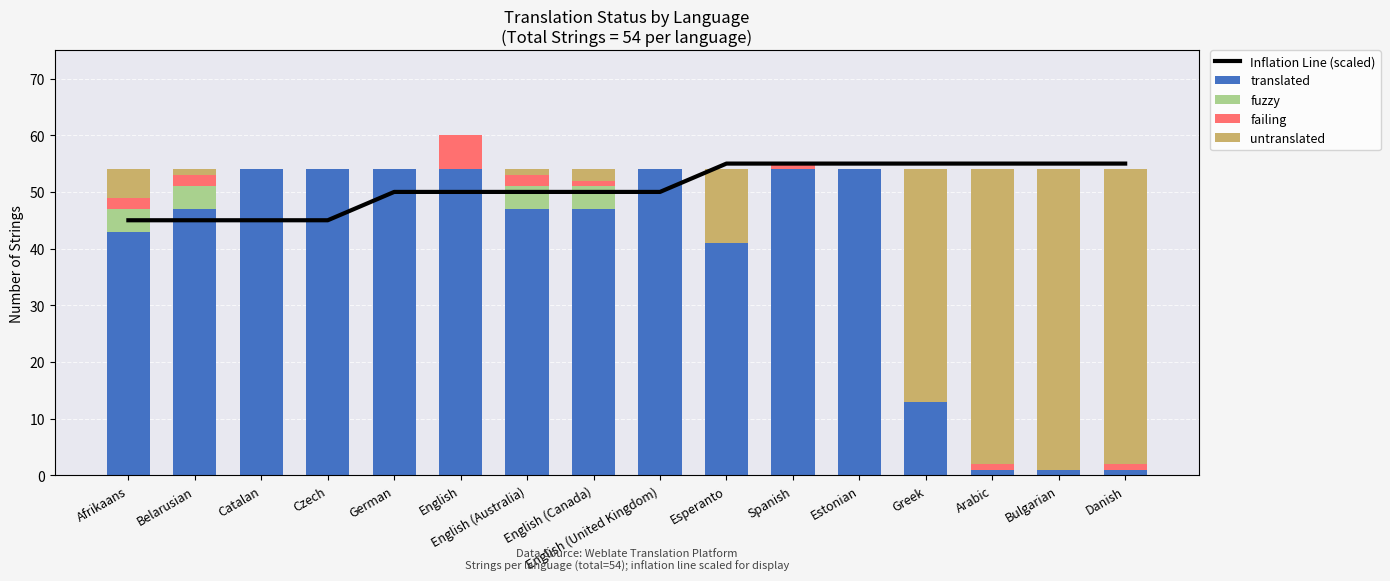

What are all the series names shown in the legend?

Inflation Line (scaled), translated, fuzzy, failing, untranslated